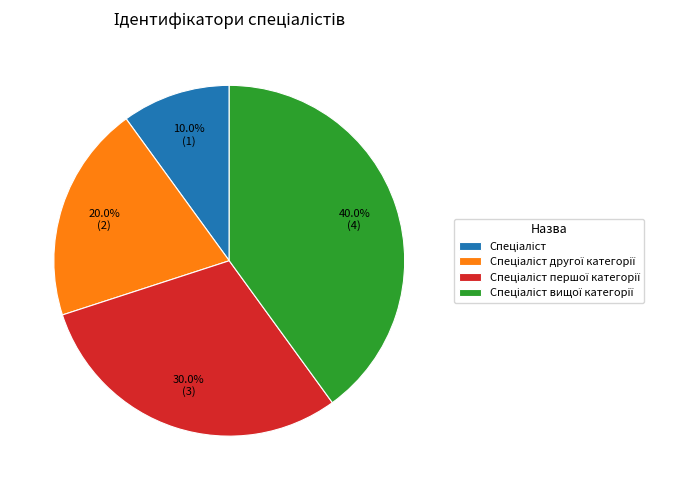

To the nearest percent, what is the average slice percentage?

25%